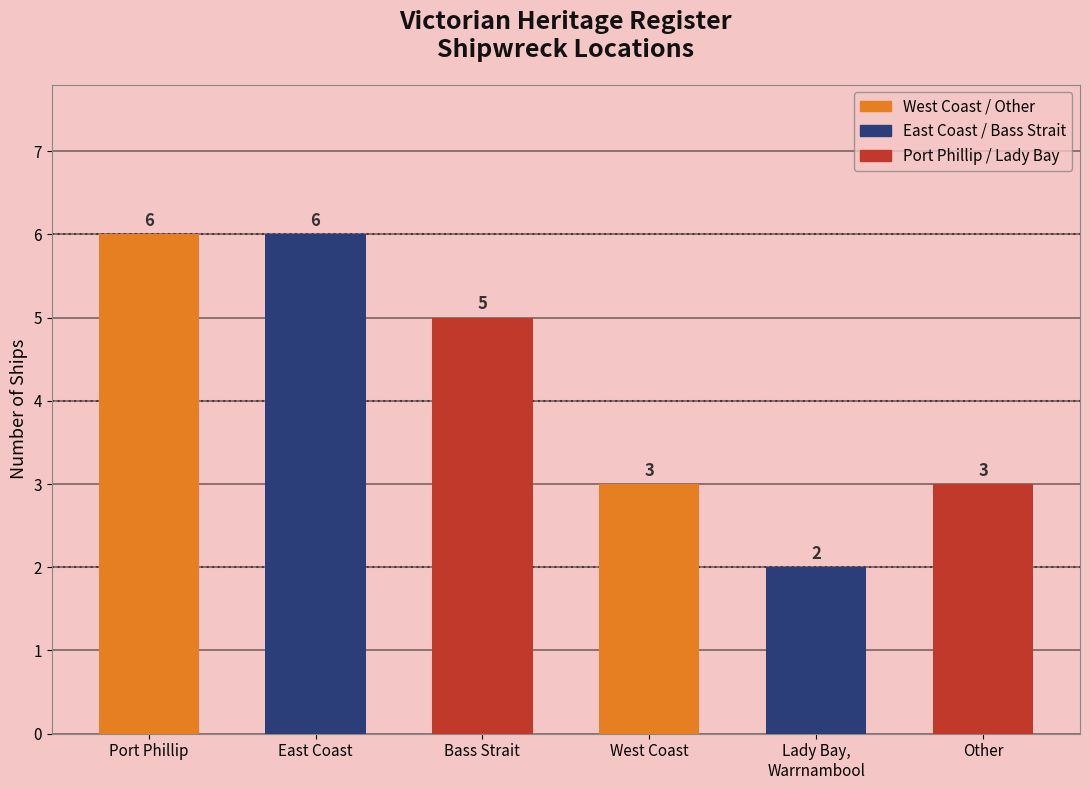

What is the average value?

4